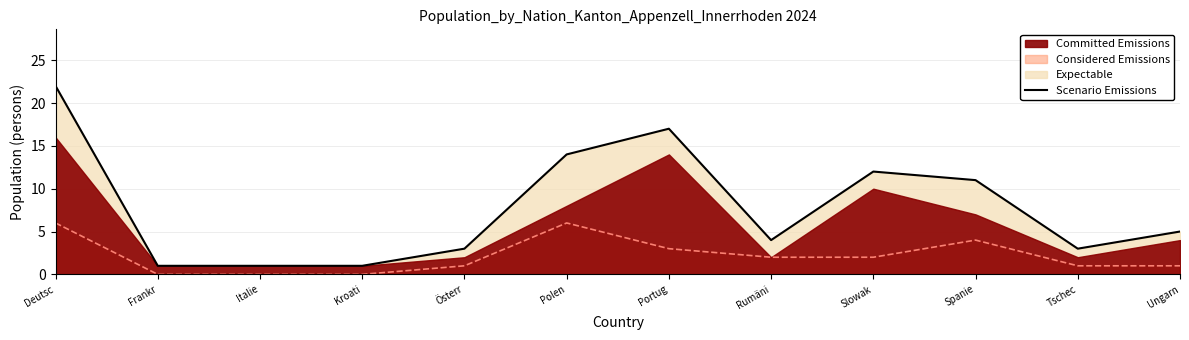

The value at Polen is 6. True or false?

False